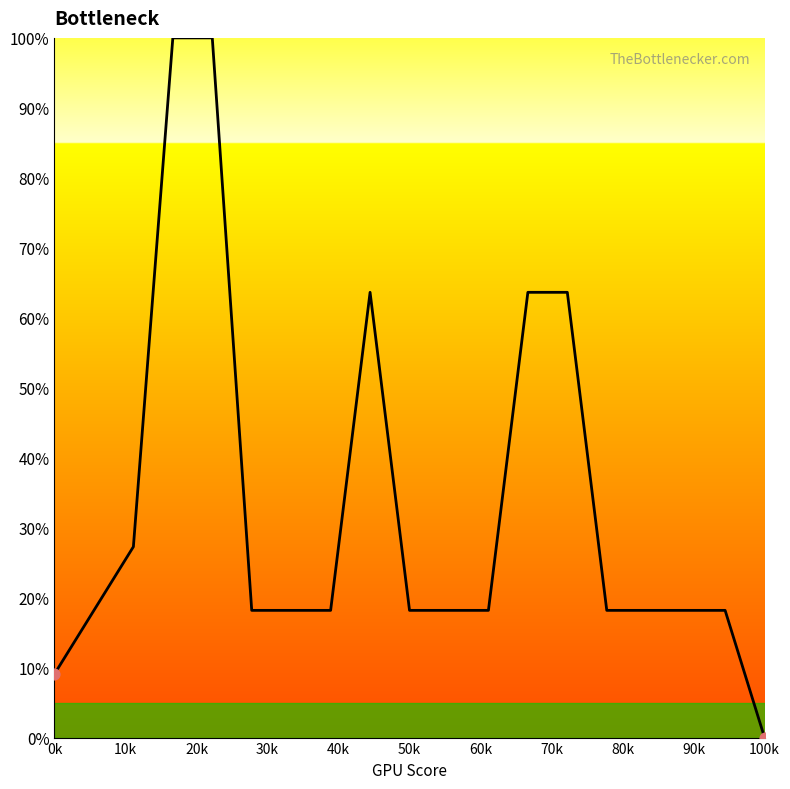

What is the difference between the maximum and minimum values?

100.0